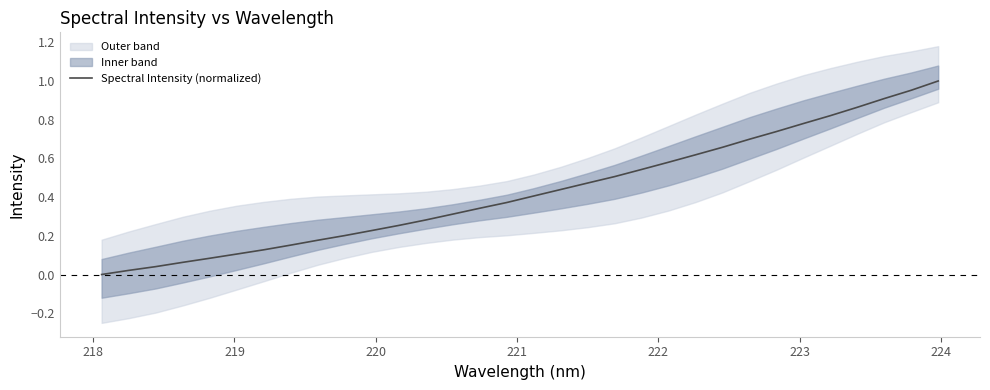

True or false: the data shows 0.4 at 26.

False